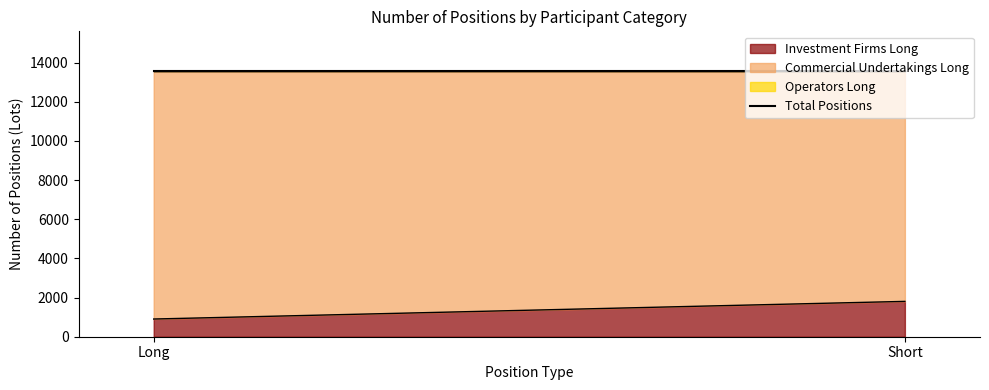

How many lines are shown in the chart?

3